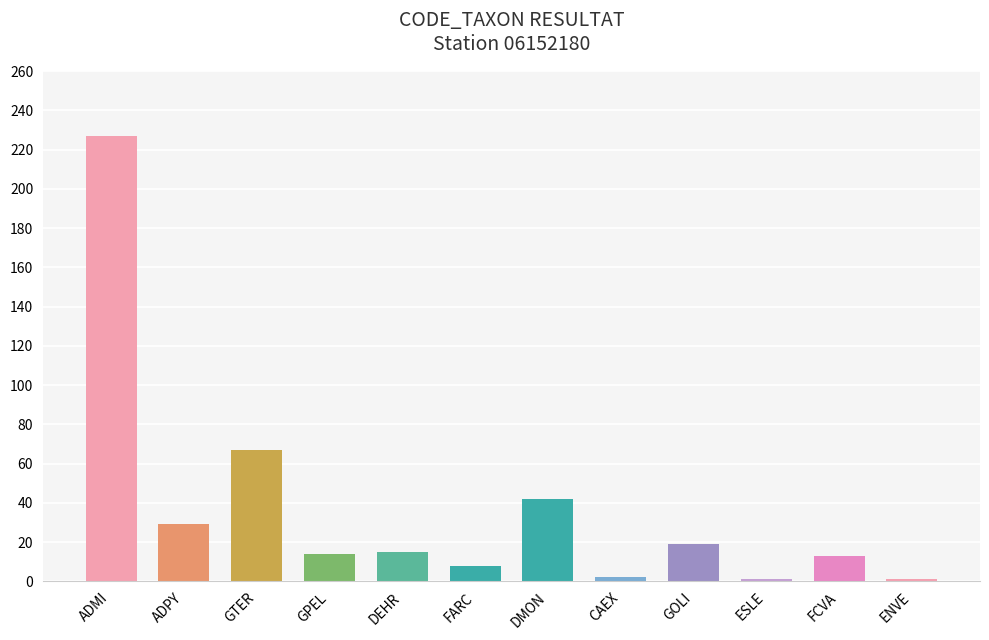

Is it true that the value at GPEL is 14?

True